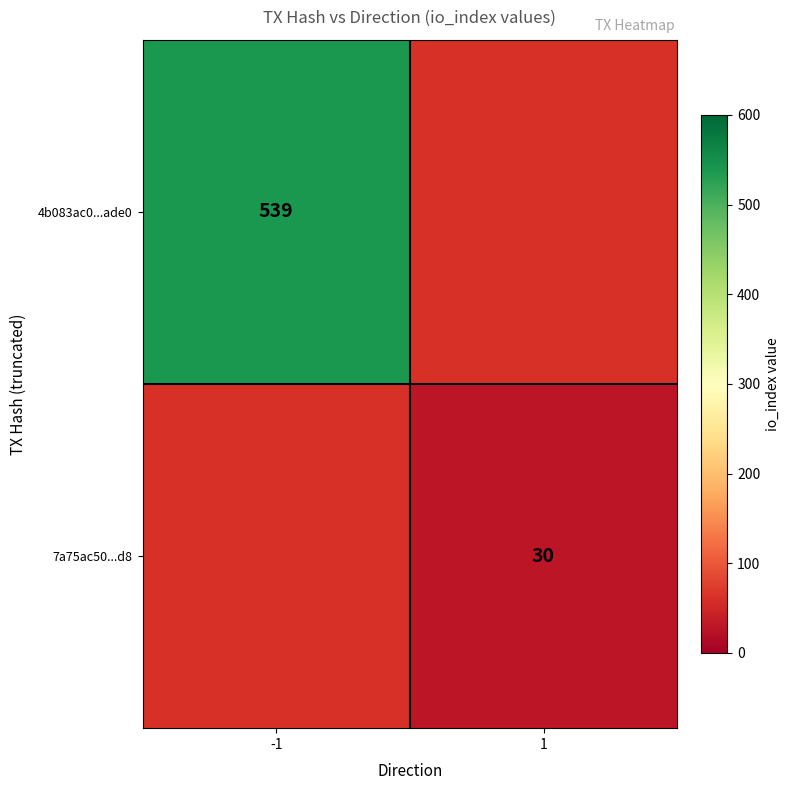

True or false: 4b083ac0...ade0 has a value of 364.1 at -1.

False